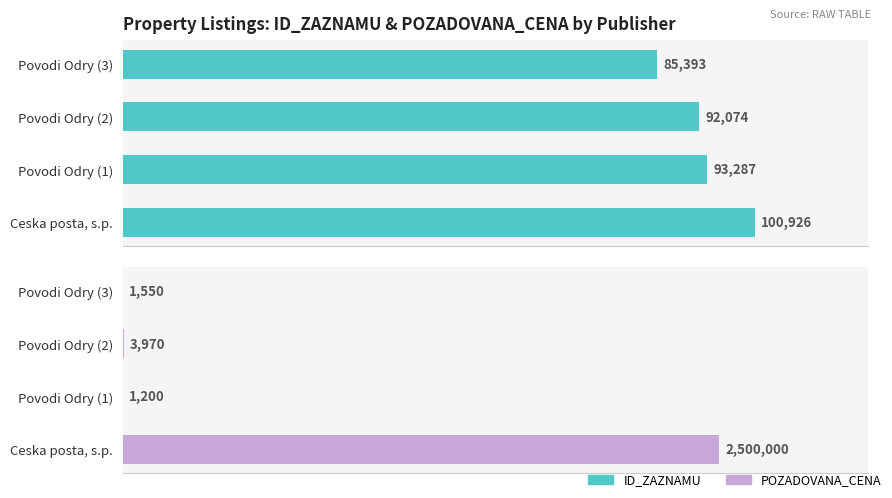

What is the minimum value for POZADOVANA_CENA?

1200